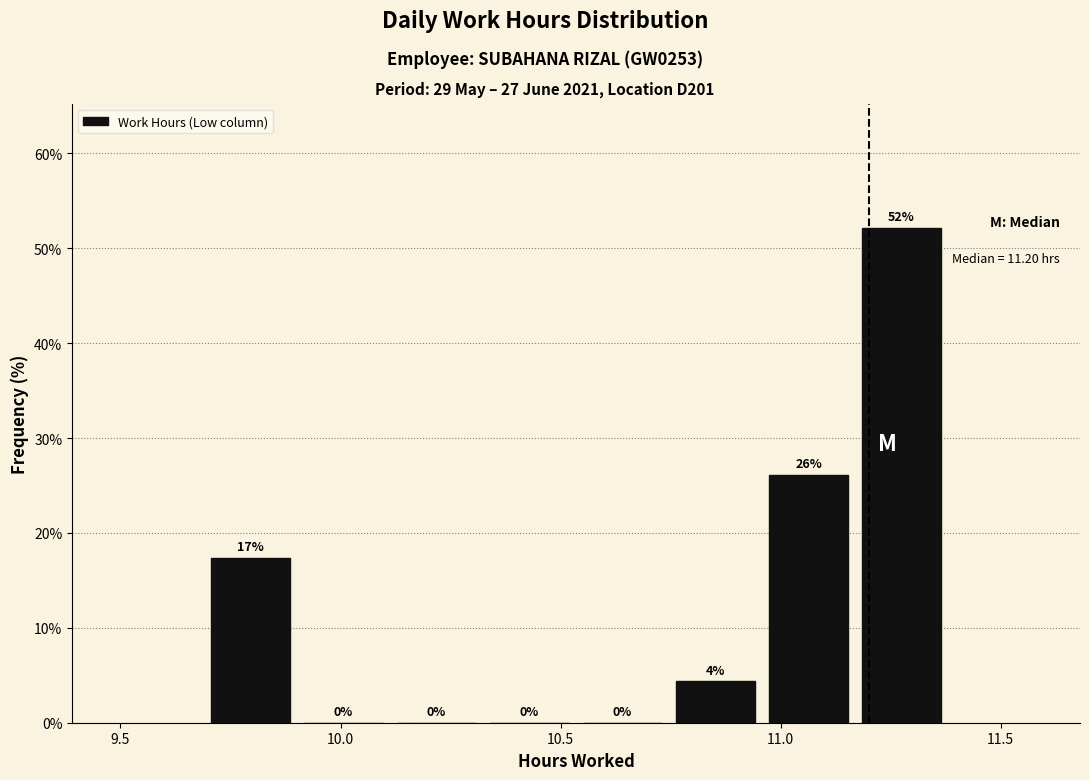

Which range on the x-axis has the tallest bar?

11.15 to 11.40